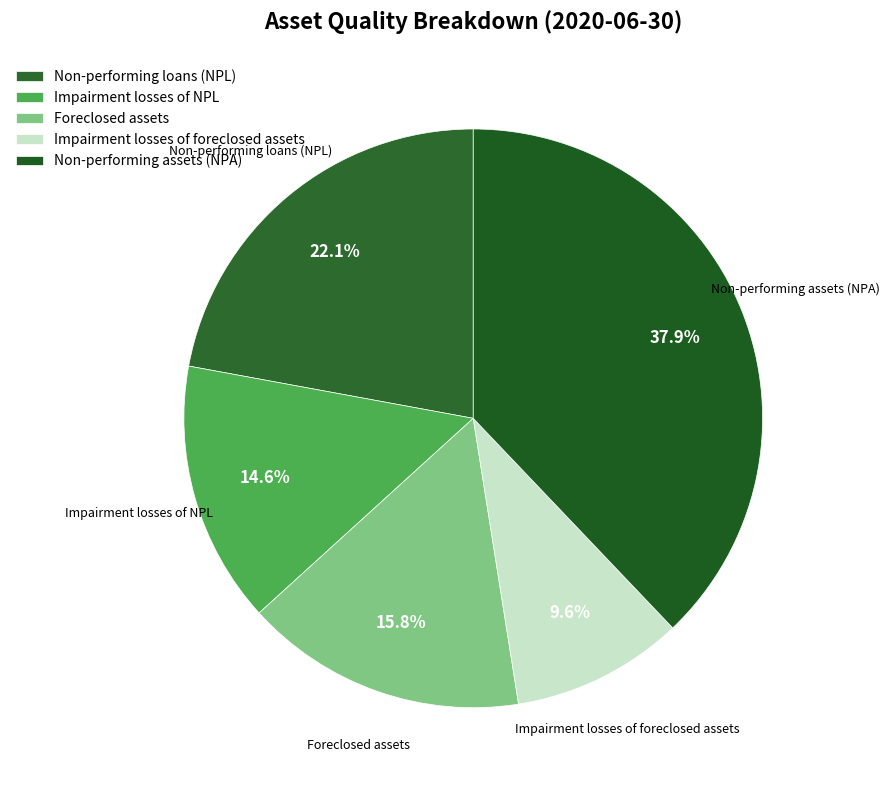

Combined, do Impairment losses of NPL and Foreclosed assets account for over 50%?

No